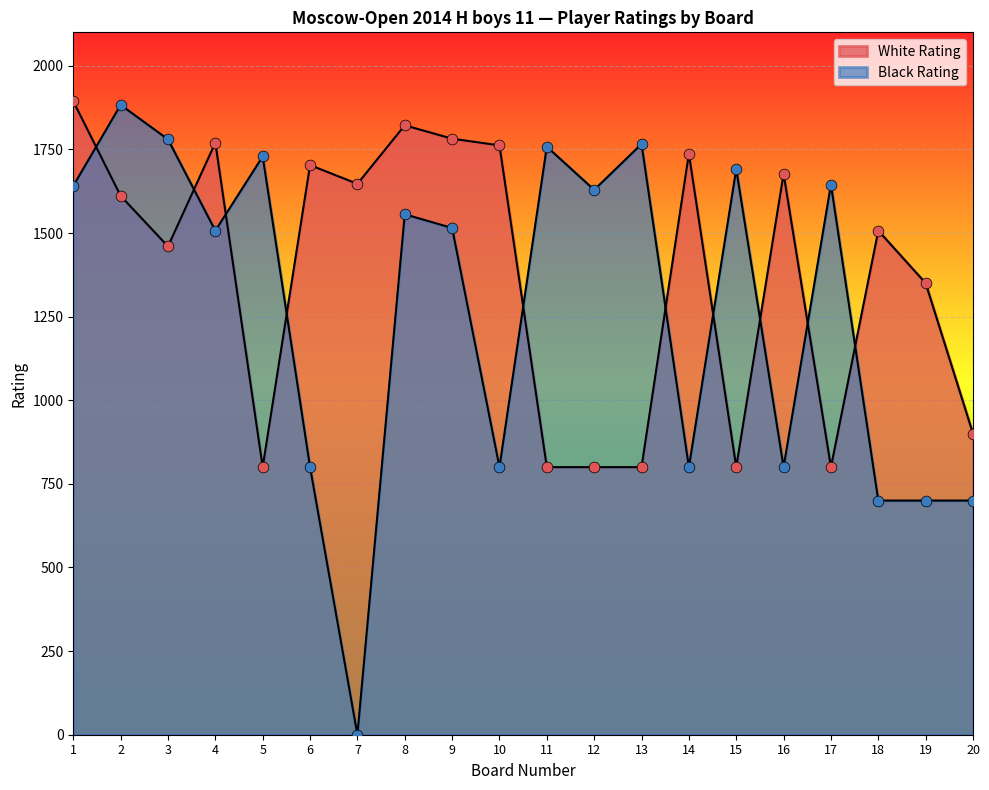

What is the total value across all series at 8?

3378